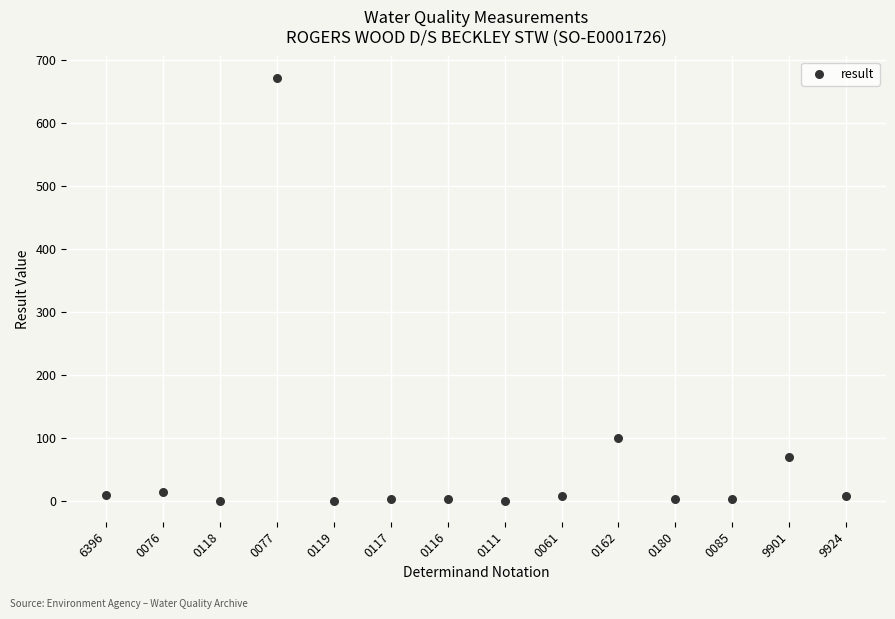

What Y value in the scatter plot is closest to 336?

100.0